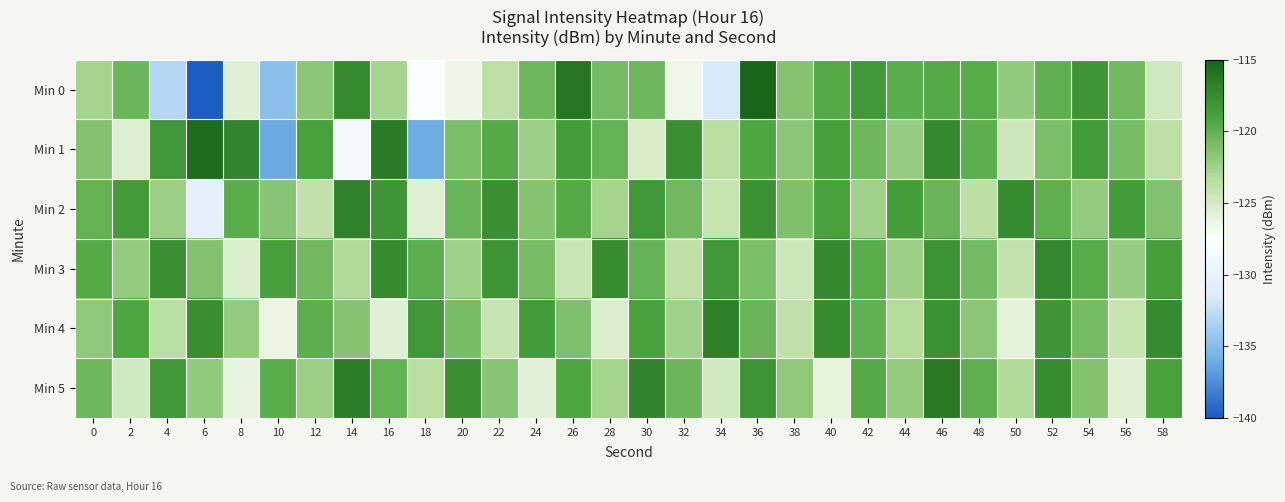

What is the total value across all series at 26?

-718.8